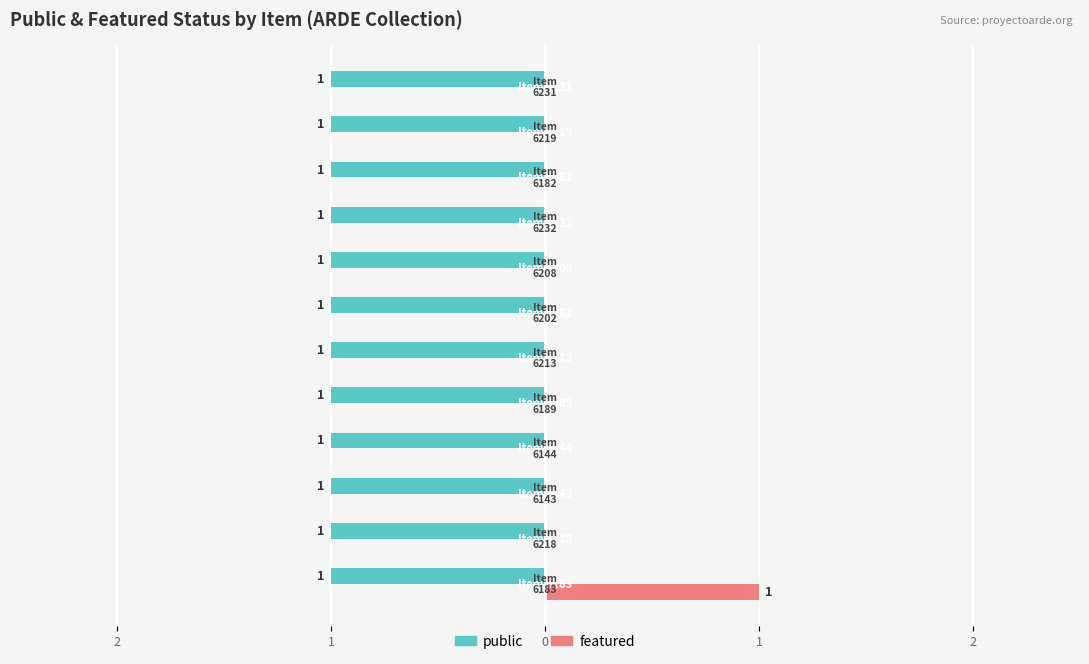

What are all the series names shown in the legend?

public, featured